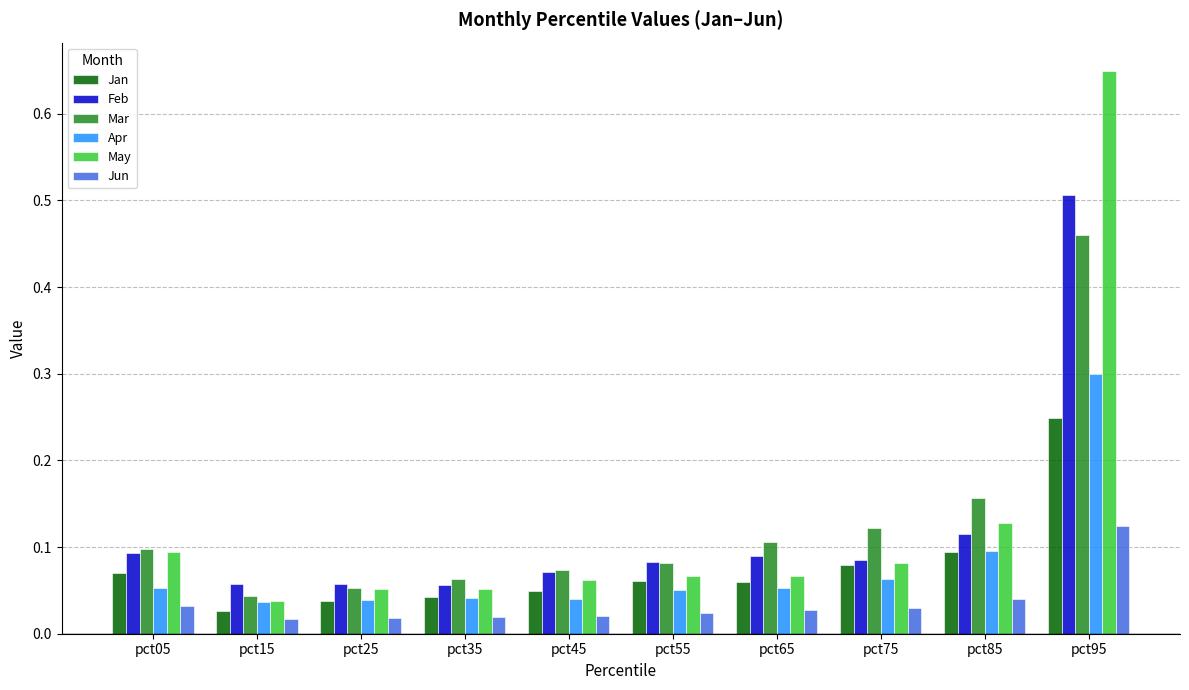

How many groups of bars are there?

10